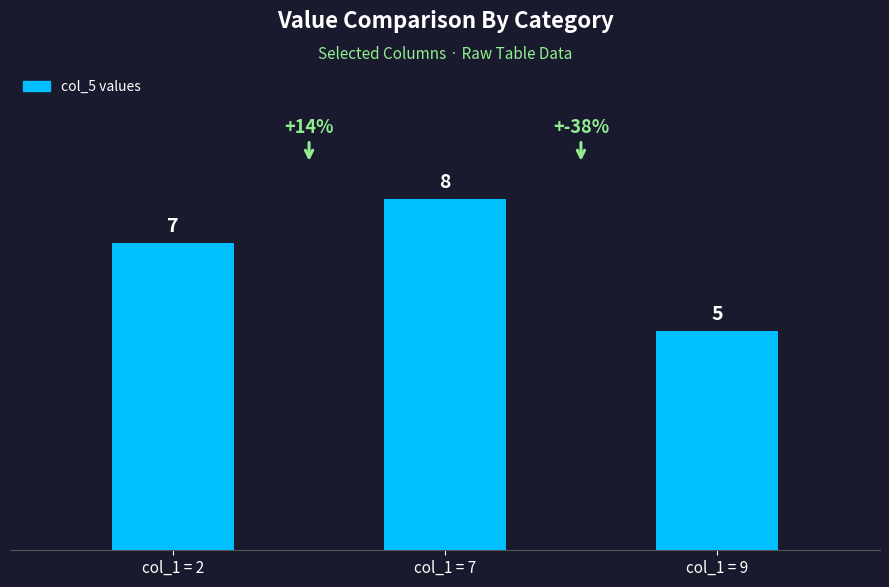

List the labels in order of value, largest first.

col_1 = 7, col_1 = 2, col_1 = 9